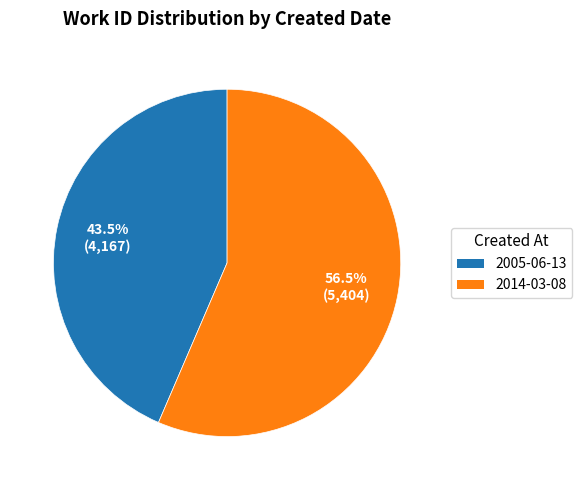

What percentage do 2014-03-08 and 2005-06-13 together represent?

100.0%